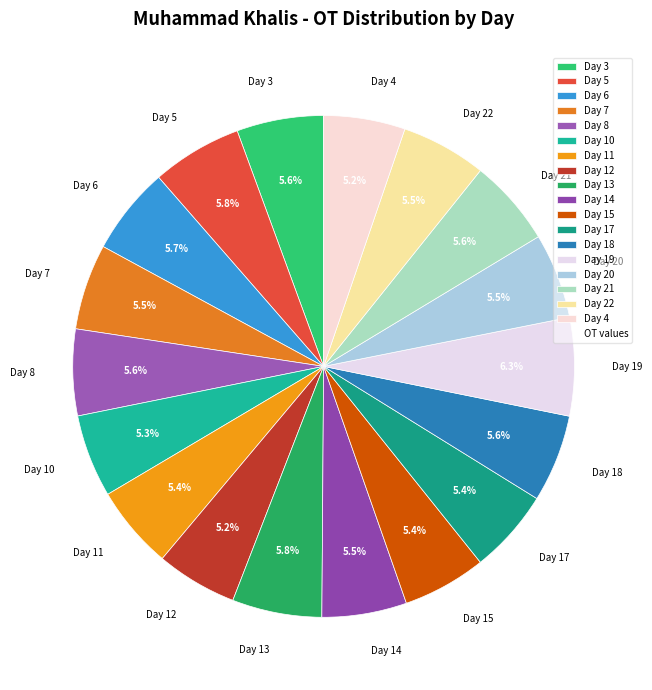

Is the sum of Day 14 and Day 4 greater than half?

No